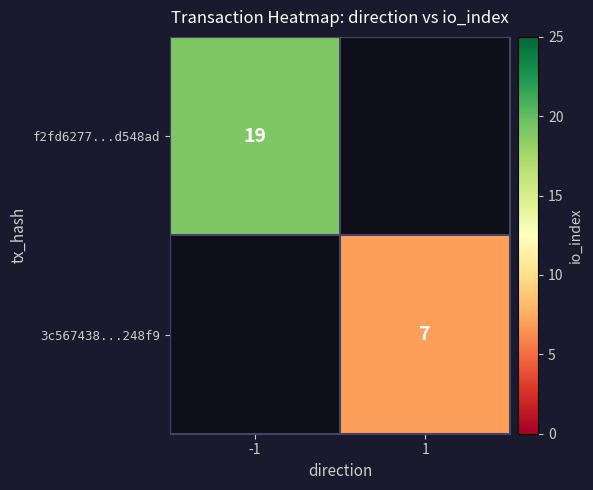

Is it true that f2fd6277...d548ad equals 19 at -1?

True